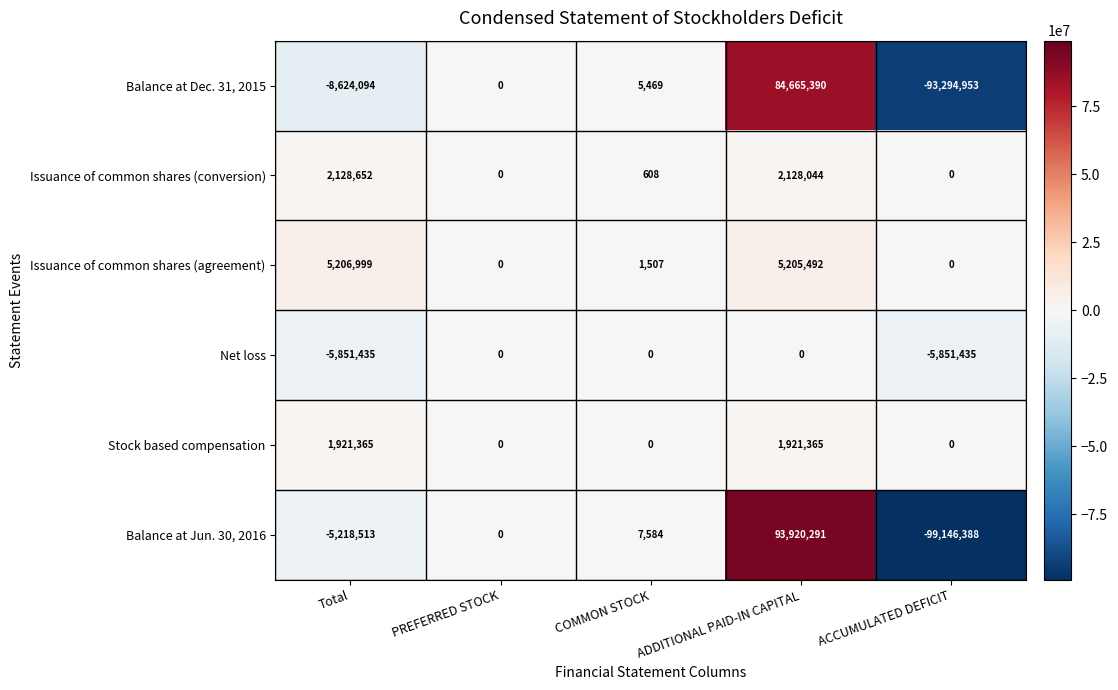

At how many categories does at least one series exceed 74392505?

1